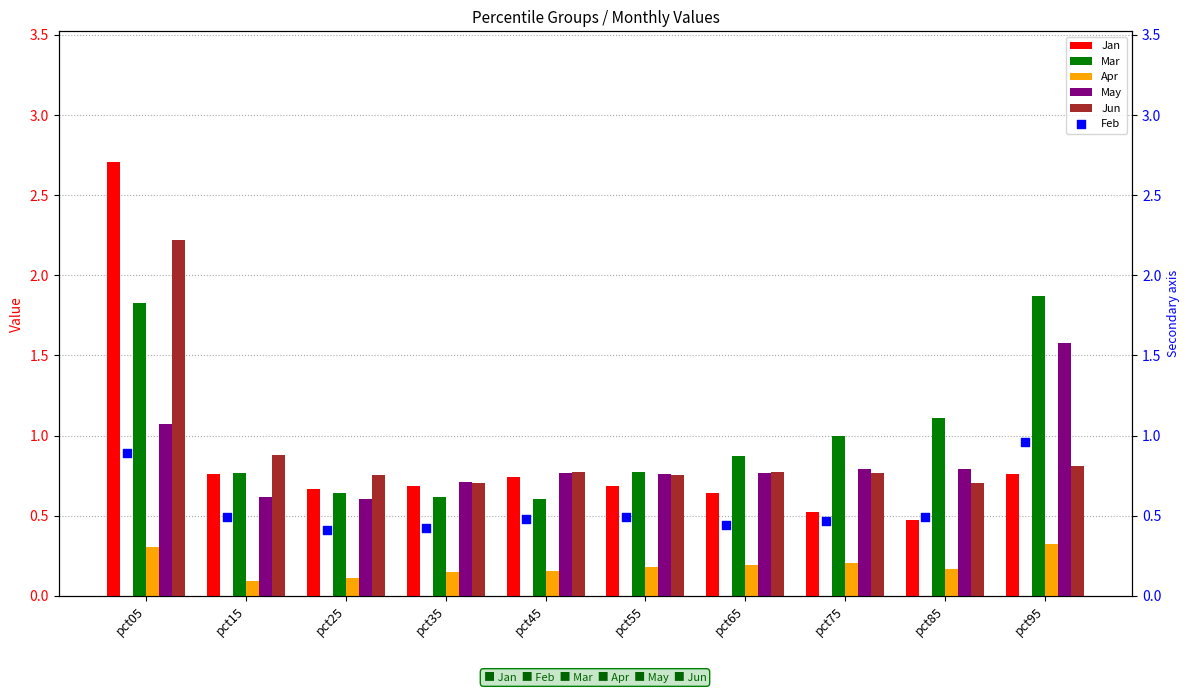

At how many categories does at least one series exceed 0?

10